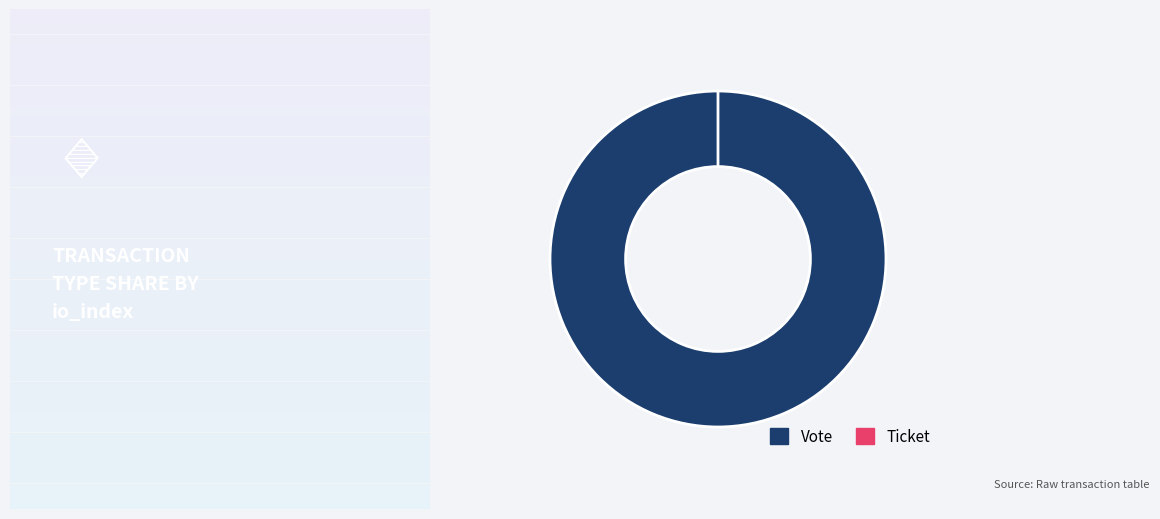

Which category accounts for the majority?

Vote